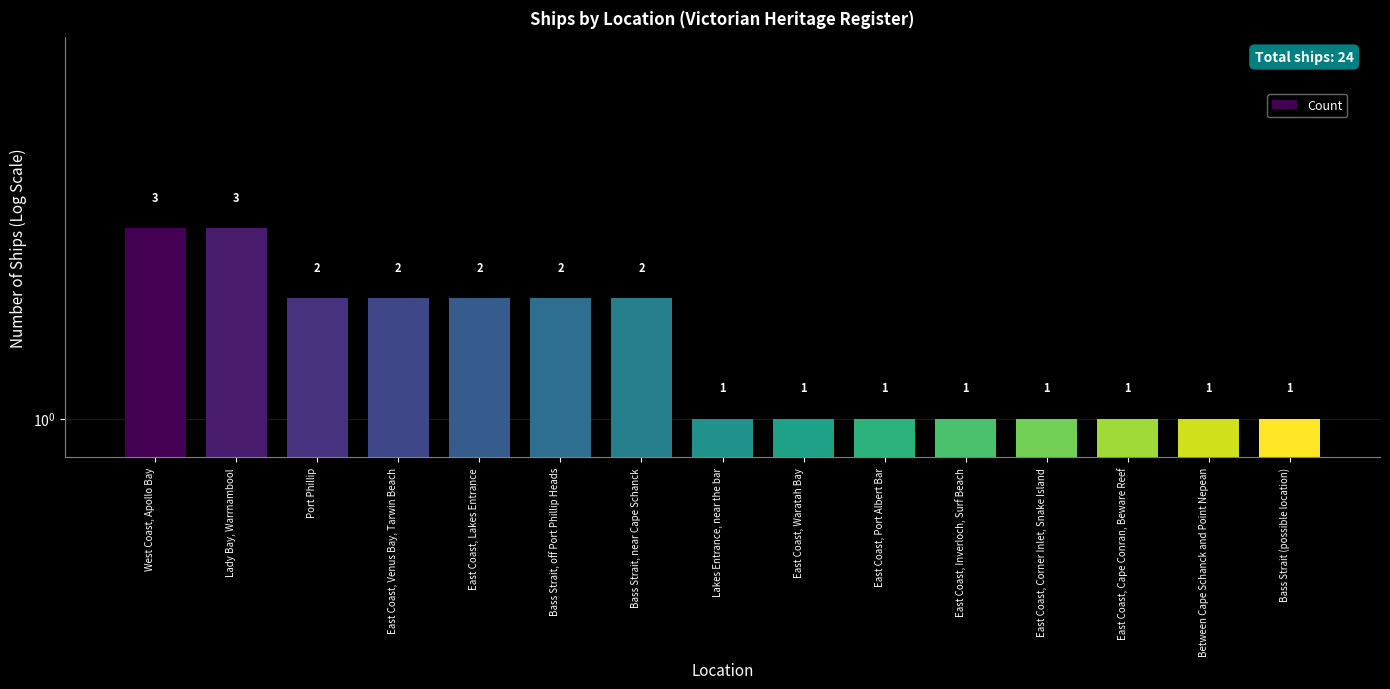

Which has a higher value, Between Cape Schanck and Point Nepean or East Coast, Waratah Bay?

Between Cape Schanck and Point Nepean